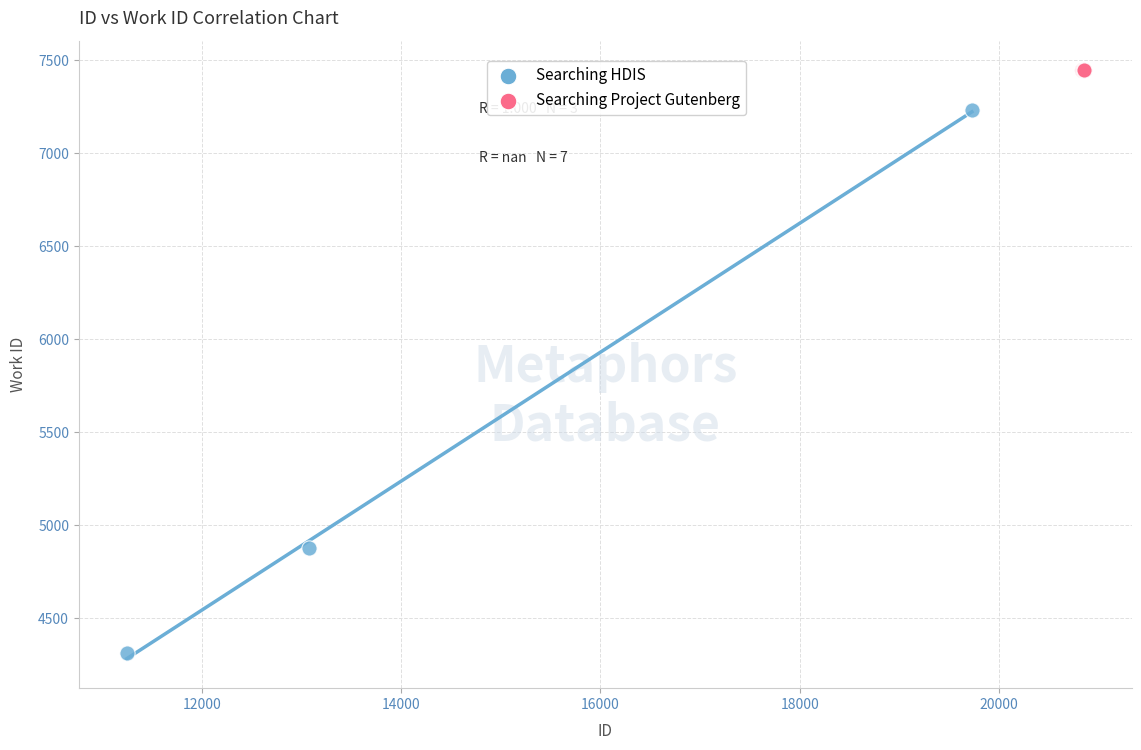

Which series contains the highest Y value?

Searching Project Gutenberg